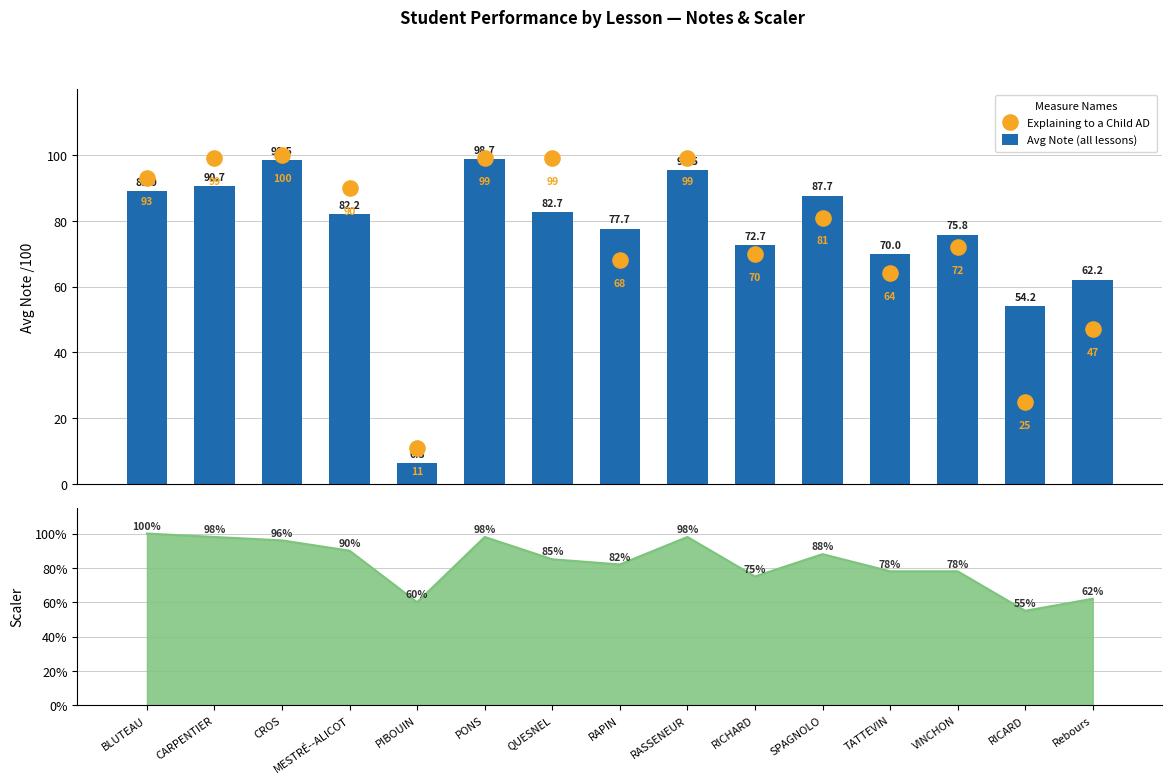

Is the value of Explaining to a Child AD at RICARD greater than the value of Avg Note (all lessons) at MESTRÉ--ALICOT?

No